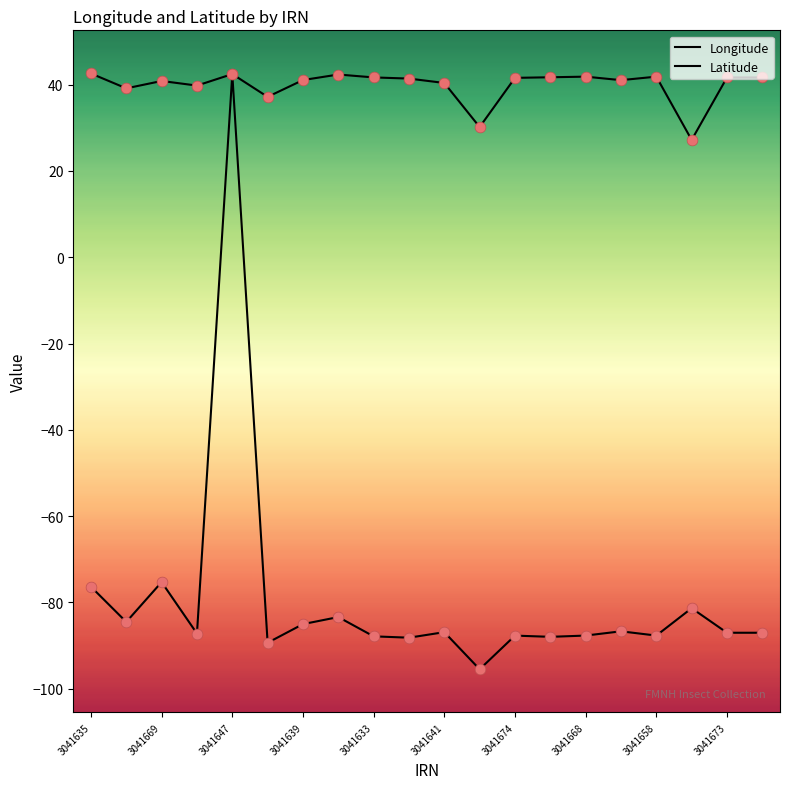

At how many categories does at least one series exceed 42?

3